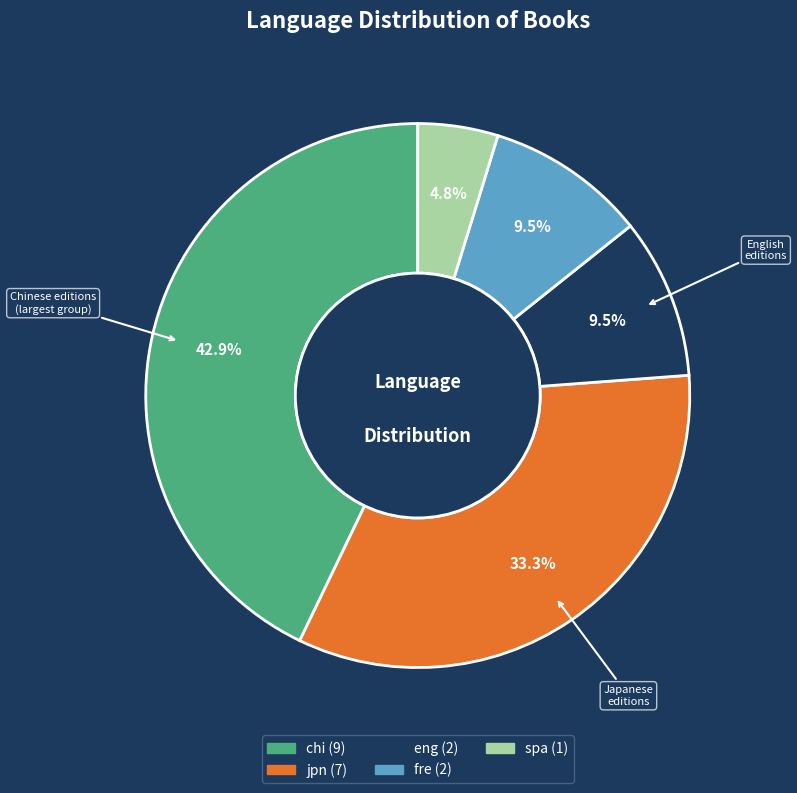

Which has a higher value, spa or eng?

eng